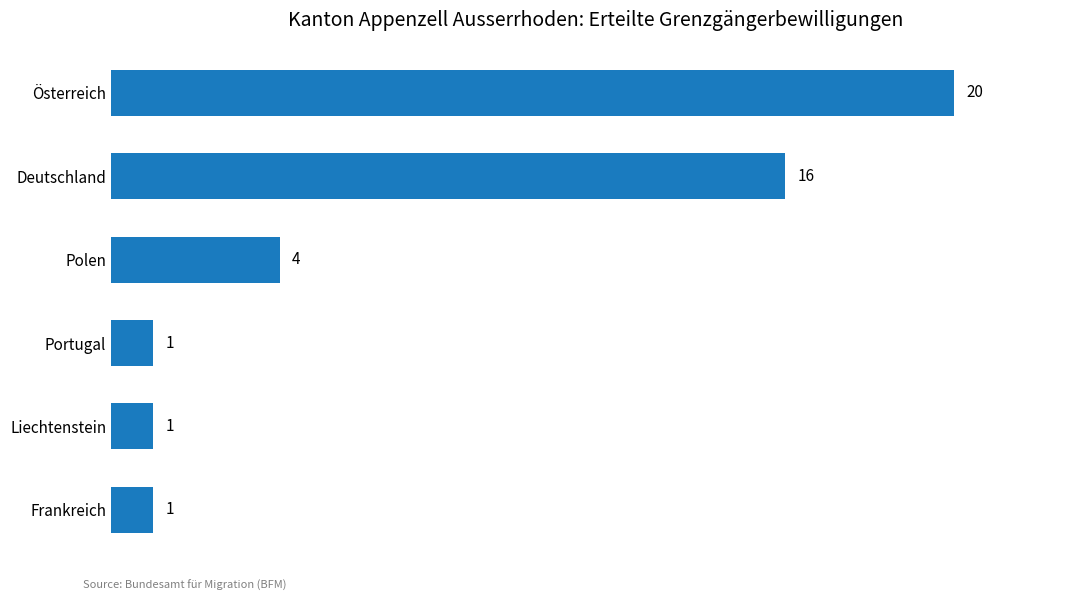

What position from the bottom is Polen?

4